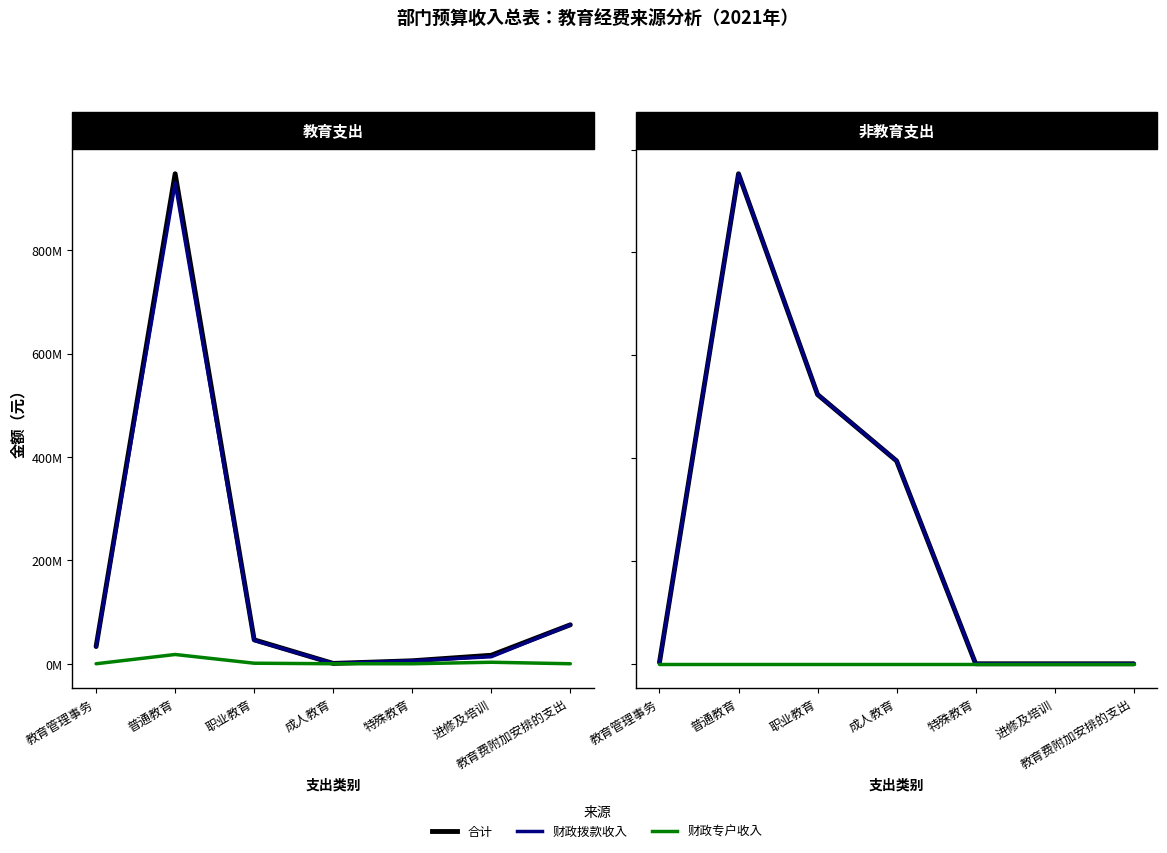

Between 普通教育 and 特殊教育, which is larger?

普通教育